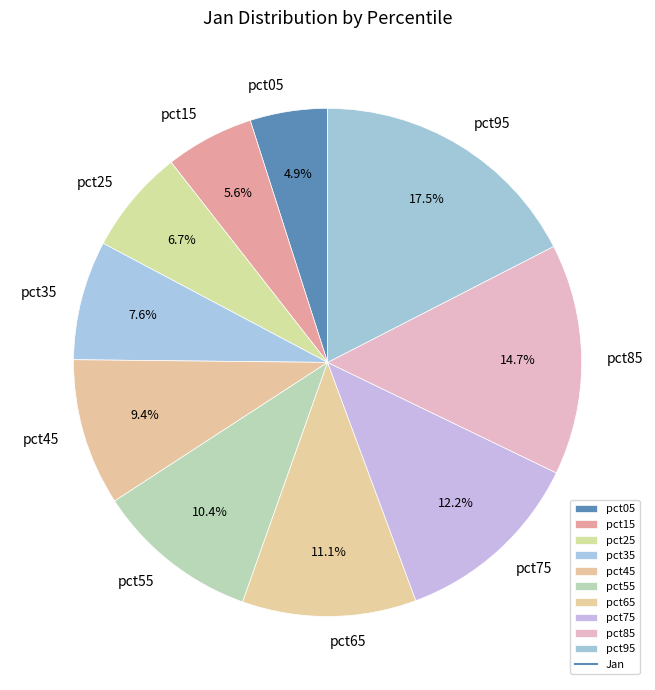

To the nearest percent, what is the difference between the pct45 and pct05 slice percentages?

4%